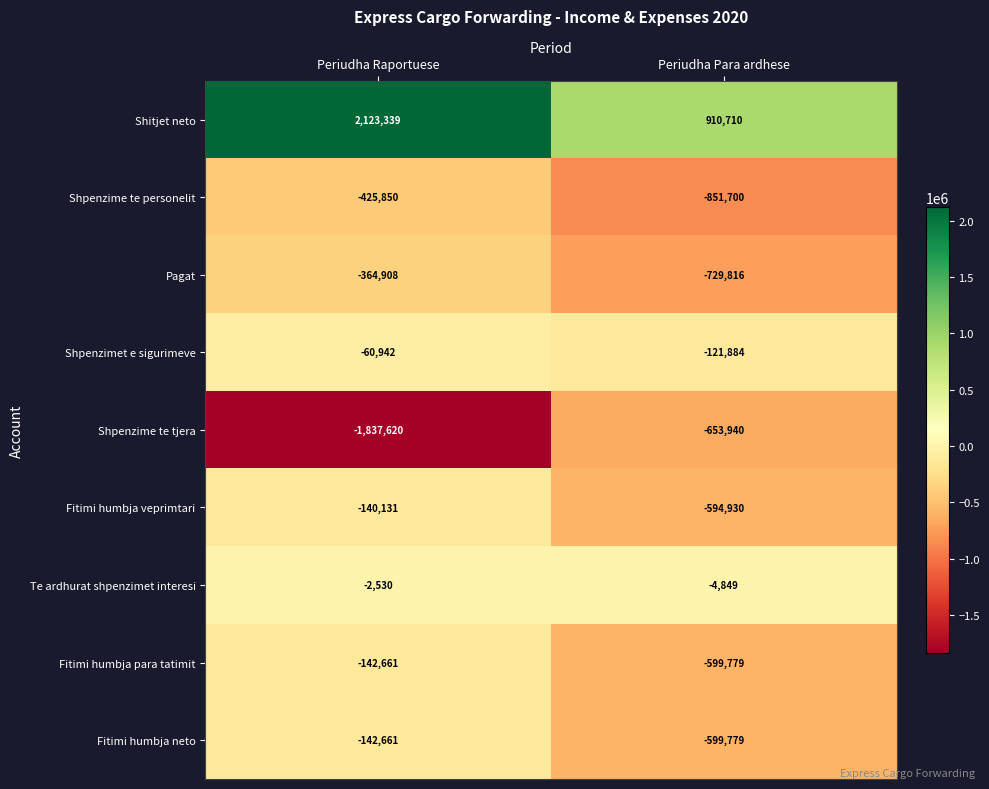

What is the difference between the highest and lowest values at Periudha Para ardhese?

1762410